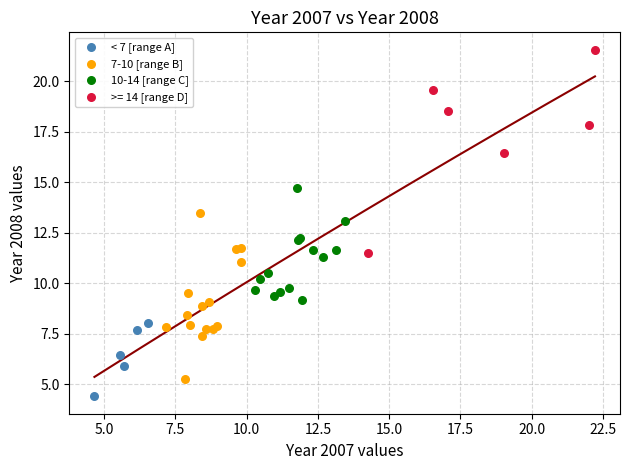

What are all the series names shown in the legend?

< 7 [range A], 7-10 [range B], 10-14 [range C], >= 14 [range D]